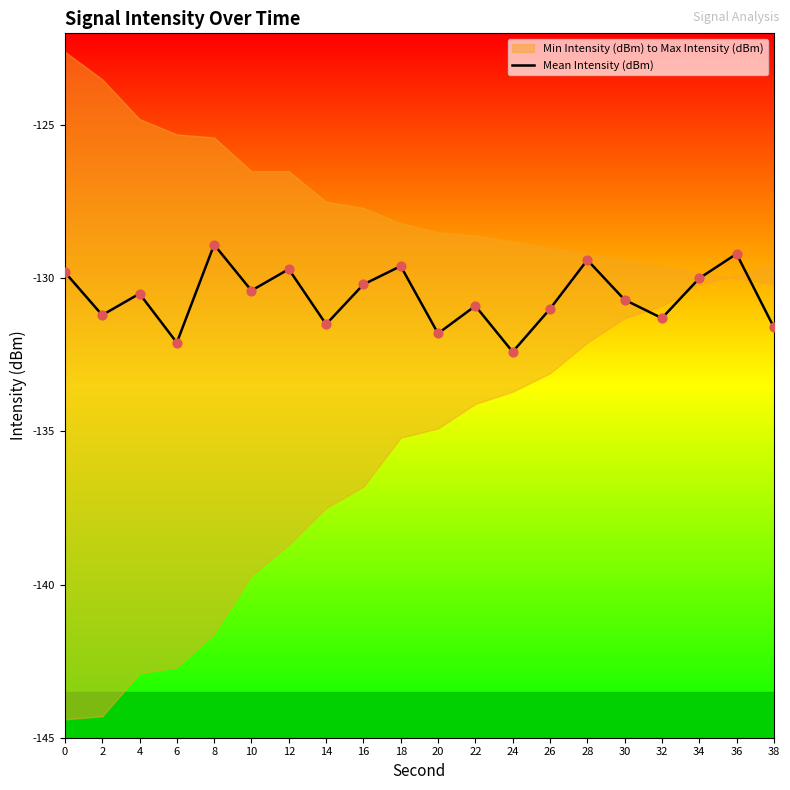

Which has a higher value, 14 or 18?

18